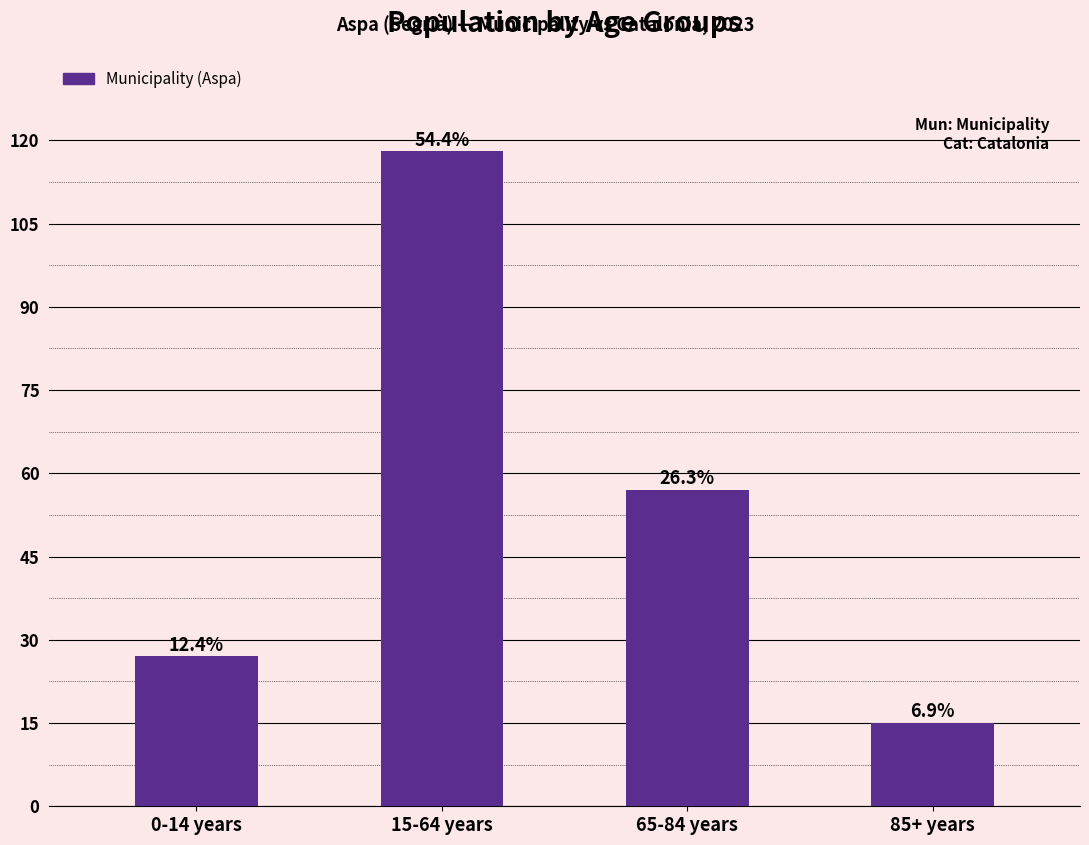

The value at 85+ years is 15. True or false?

True